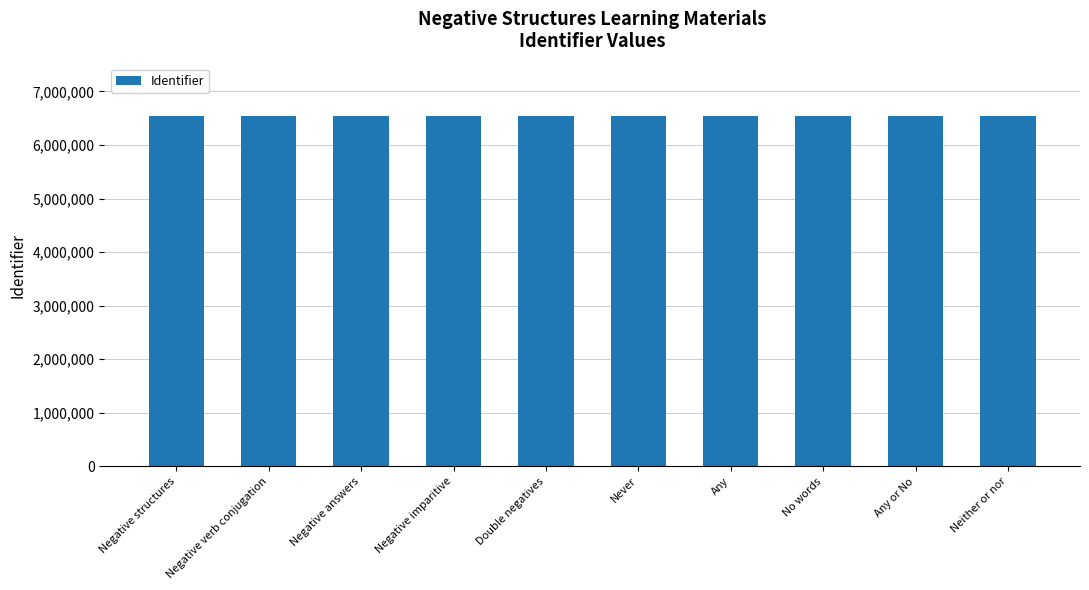

What is the label of the 10th bar from the right?

Negative structures